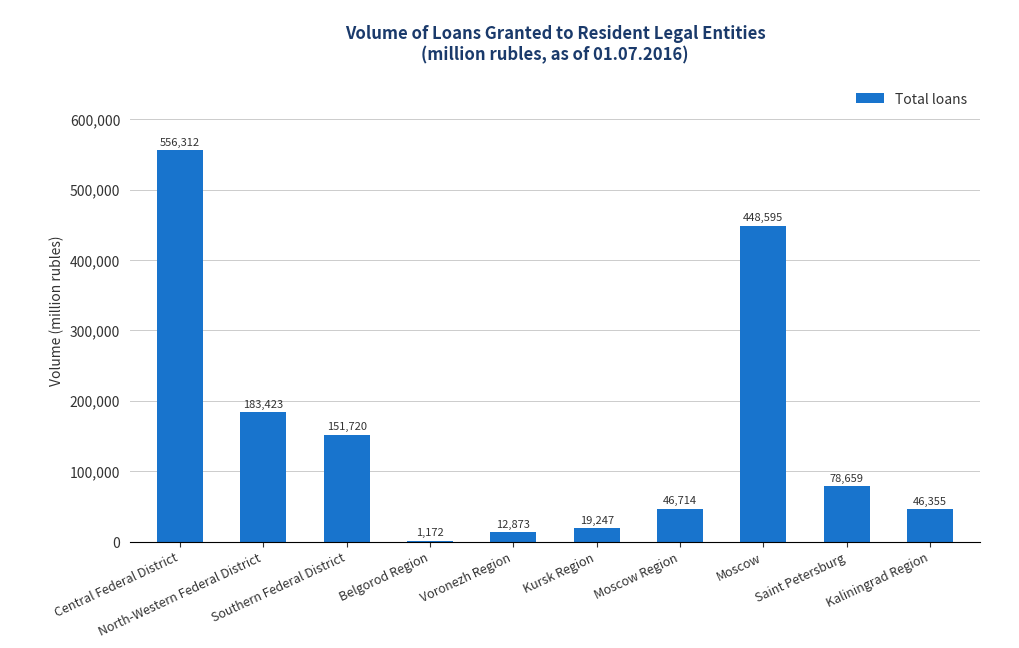

What is the change in value from North-Western Federal District to Voronezh Region?

-170550